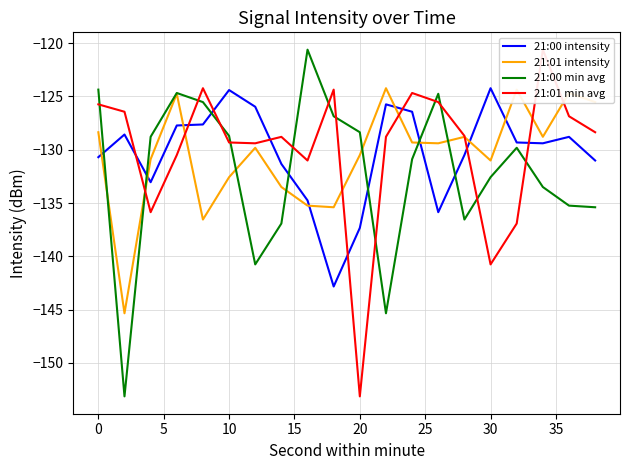

The value of 21:00 min avg at 10 is -128.7. True or false?

True